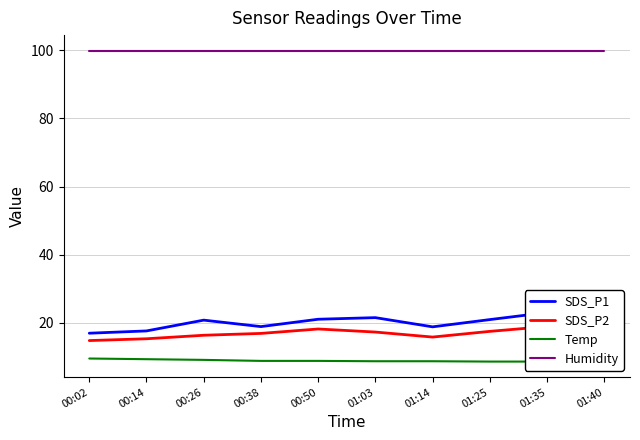

Reading right to left, what are all the values shown in this chart?

SDS_P1: 01:40=20.6	01:35=23.0	01:25=20.9	01:14=18.8	01:03=21.5	00:50=21.0	00:38=18.9	00:26=20.8	00:14=17.6	00:02=16.9
SDS_P2: 01:40=17.2	01:35=18.9	01:25=17.5	01:14=15.8	01:03=17.3	00:50=18.2	00:38=16.9	00:26=16.3	00:14=15.3	00:02=14.8
Temp: 01:40=8.6	01:35=8.6	01:25=8.6	01:14=8.7	01:03=8.7	00:50=8.8	00:38=8.8	00:26=9.1	00:14=9.3	00:02=9.5
Humidity: 01:40=99.9	01:35=99.9	01:25=99.9	01:14=99.9	01:03=99.9	00:50=99.9	00:38=99.9	00:26=99.9	00:14=99.9	00:02=99.9